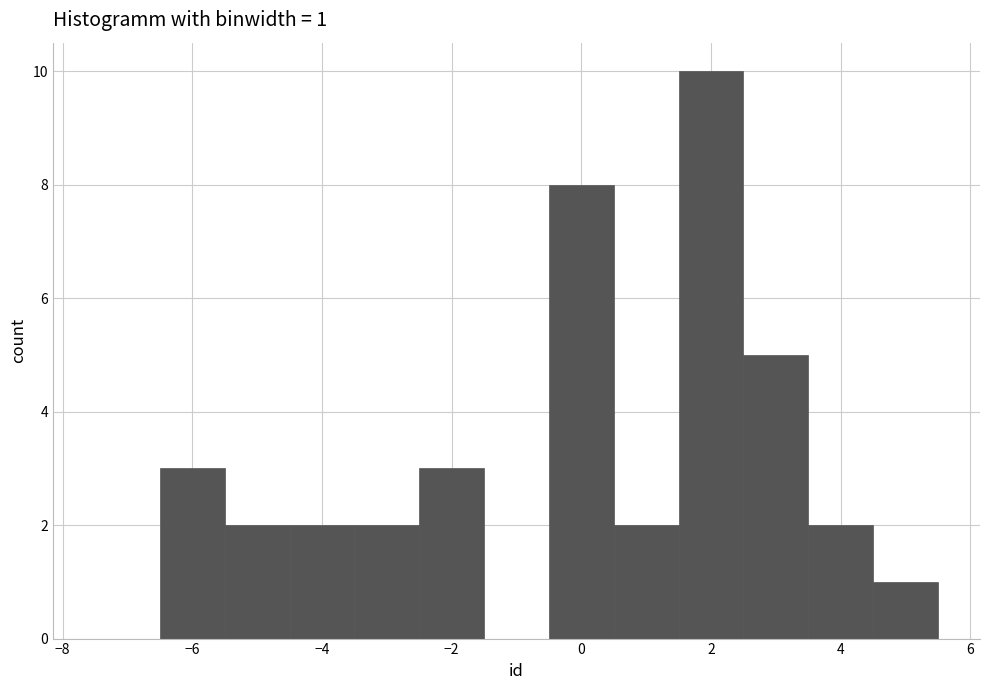

Over which range of the x-axis is the bar tallest?

1.5 to 2.5